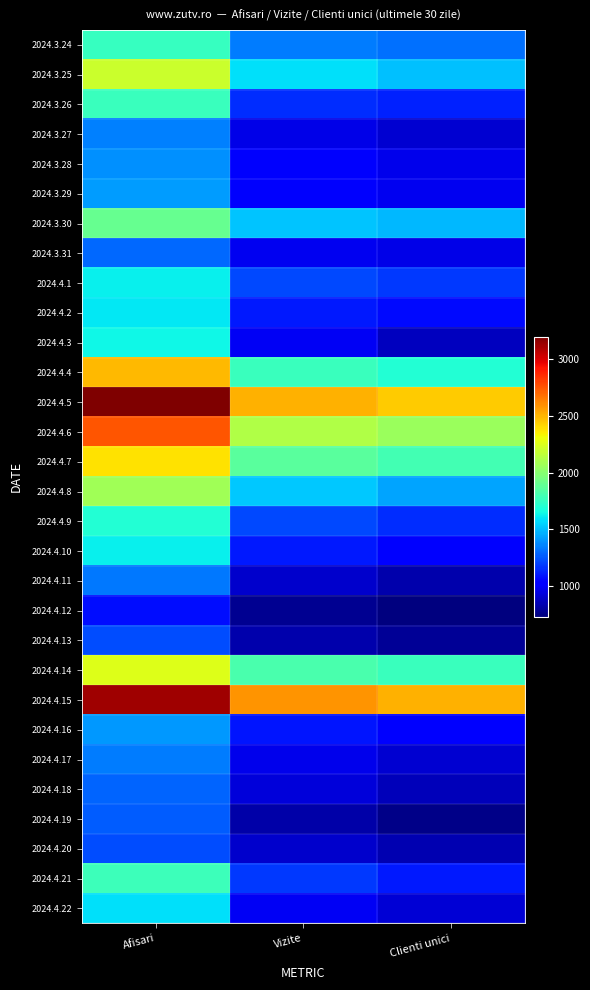

Rank the series at Vizite from highest to lowest value.

2024.4.15, 2024.4.5, 2024.4.6, 2024.4.7, 2024.4.14, 2024.4.4, 2024.3.25, 2024.4.8, 2024.3.30, 2024.3.24, 2024.4.9, 2024.4.1, 2024.4.21, 2024.3.26, 2024.4.10, 2024.4.2, 2024.4.16, 2024.3.29, 2024.3.28, 2024.4.3, 2024.4.22, 2024.3.31, 2024.4.17, 2024.3.27, 2024.4.18, 2024.4.11, 2024.4.20, 2024.4.13, 2024.4.19, 2024.4.12